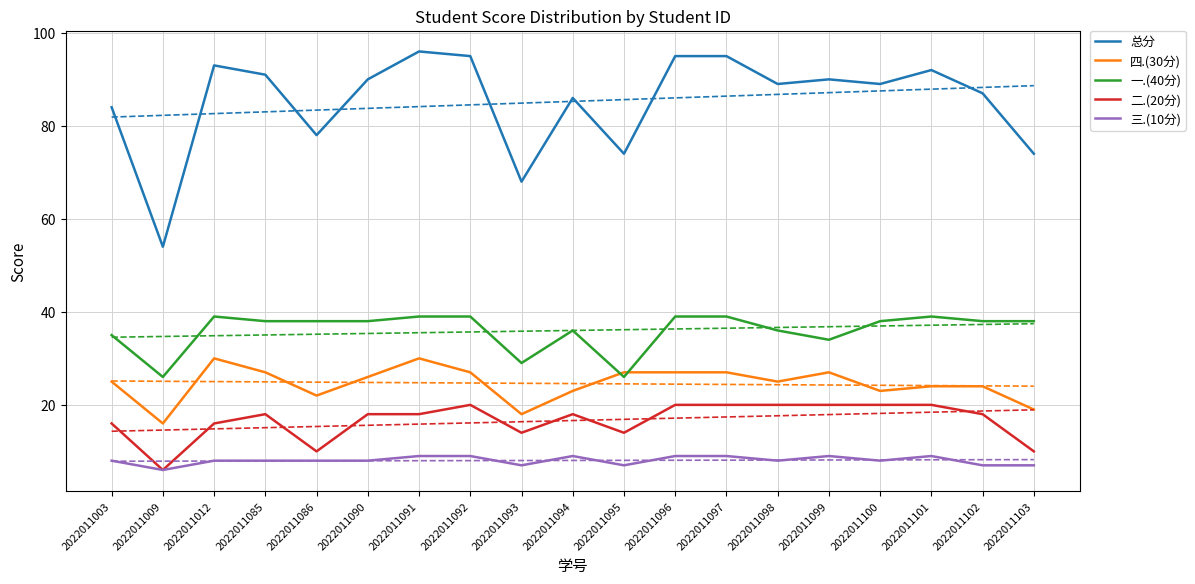

At which label does 二.(20分) first exceed 18?

2022011092